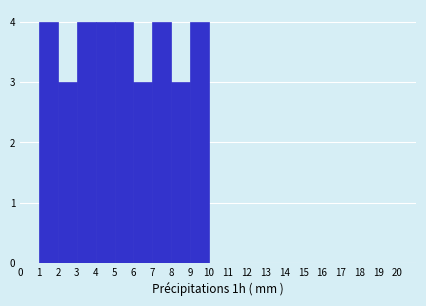

What is the height of the bar covering 6 to 7 on the x-axis? The values are not printed on the chart, so give them approximately, as read against the axis.

3